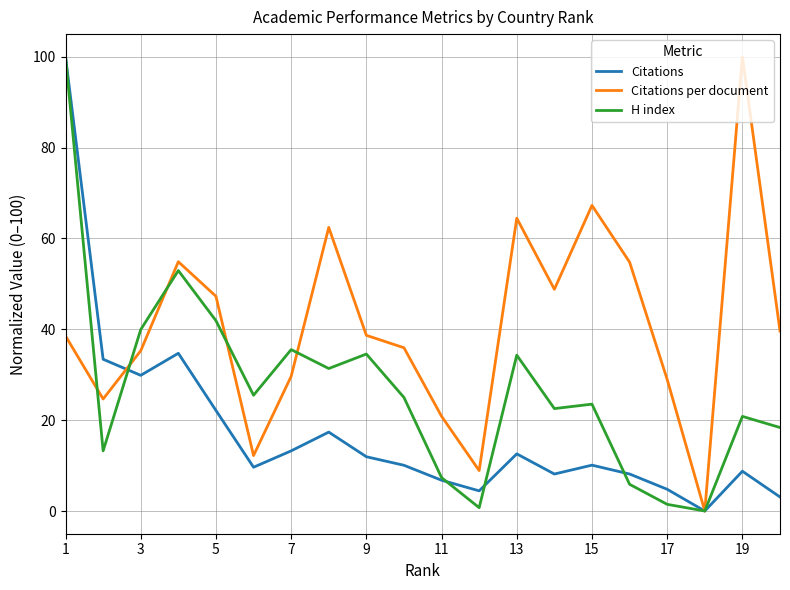

What are all the series names shown in the legend?

Citations, Citations per document, H index